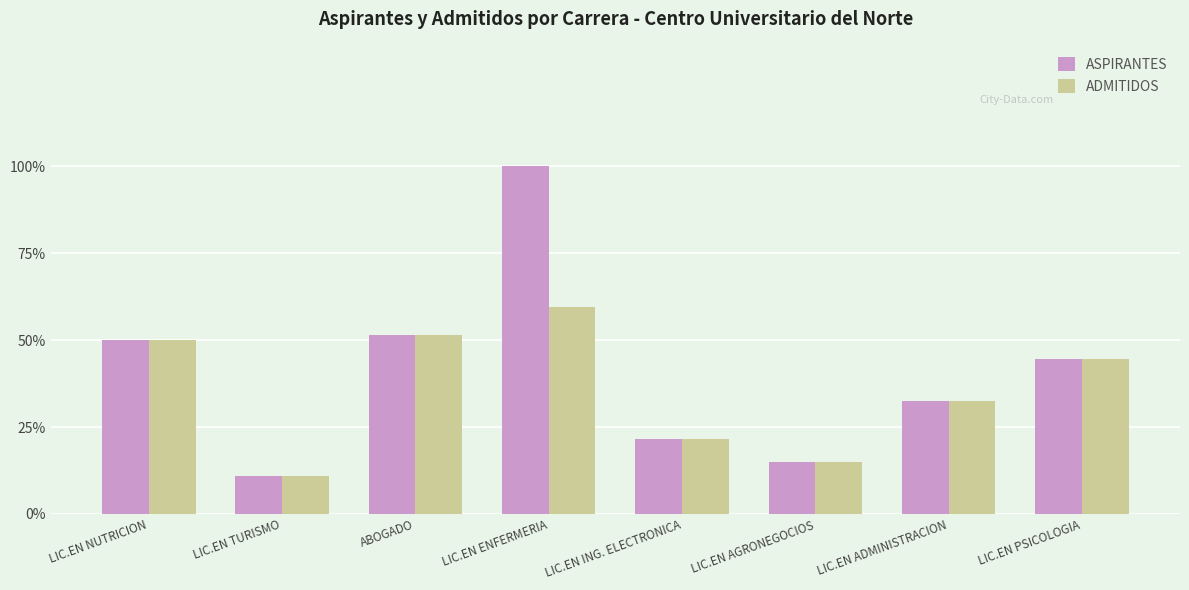

Read the ASPIRANTES value at LIC.EN PSICOLOGIA, to the nearest 10.

30